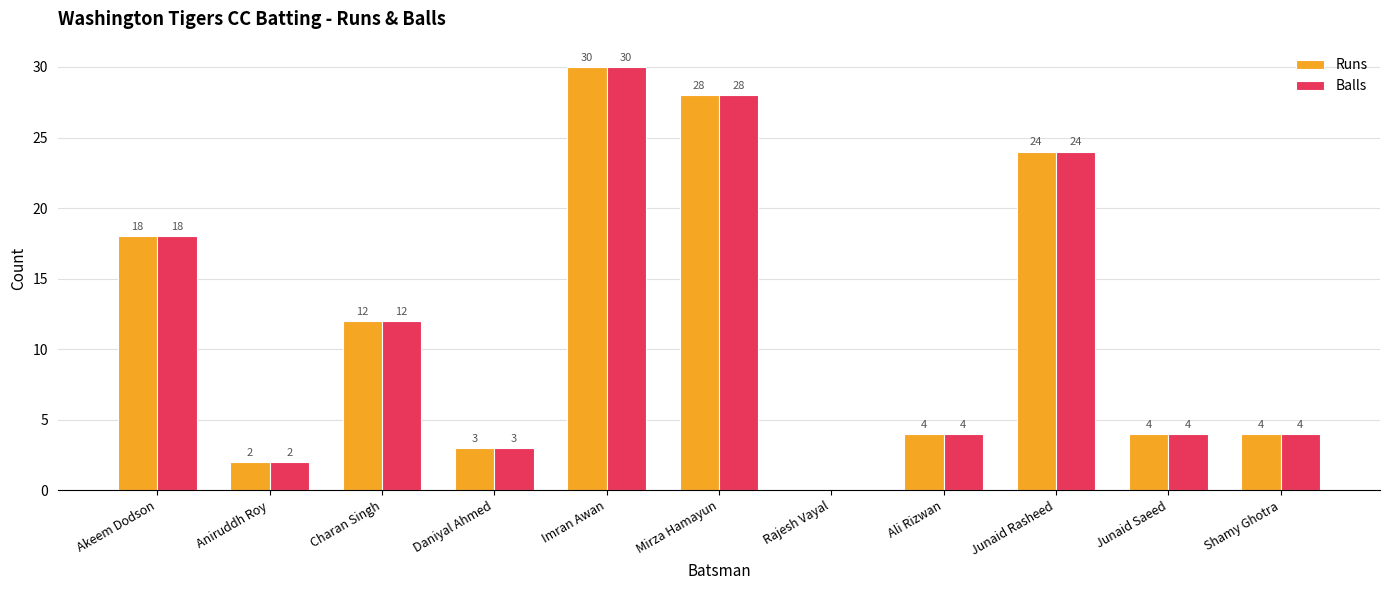

Which category has the highest value in the Balls series?

Imran Awan